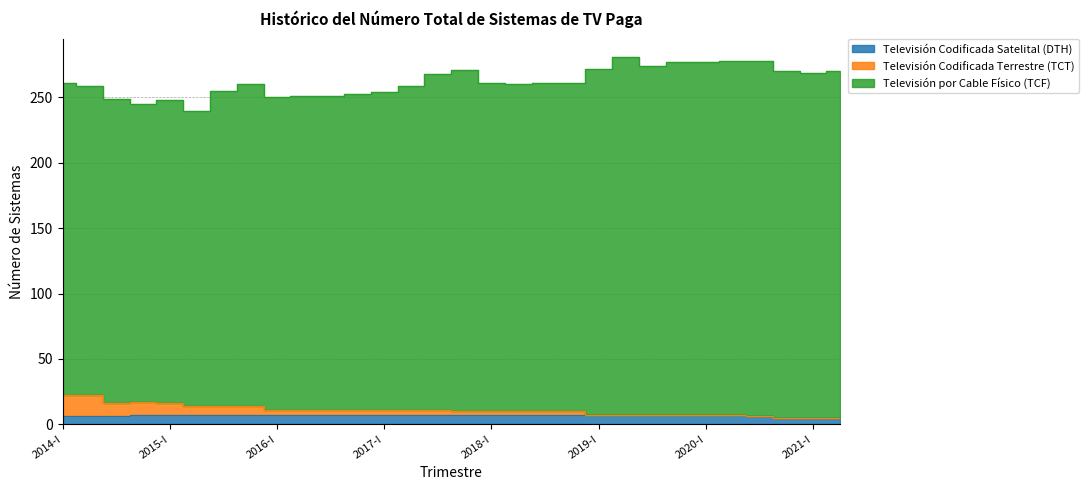

What is the label of the 19th point from the right?

2016-IV